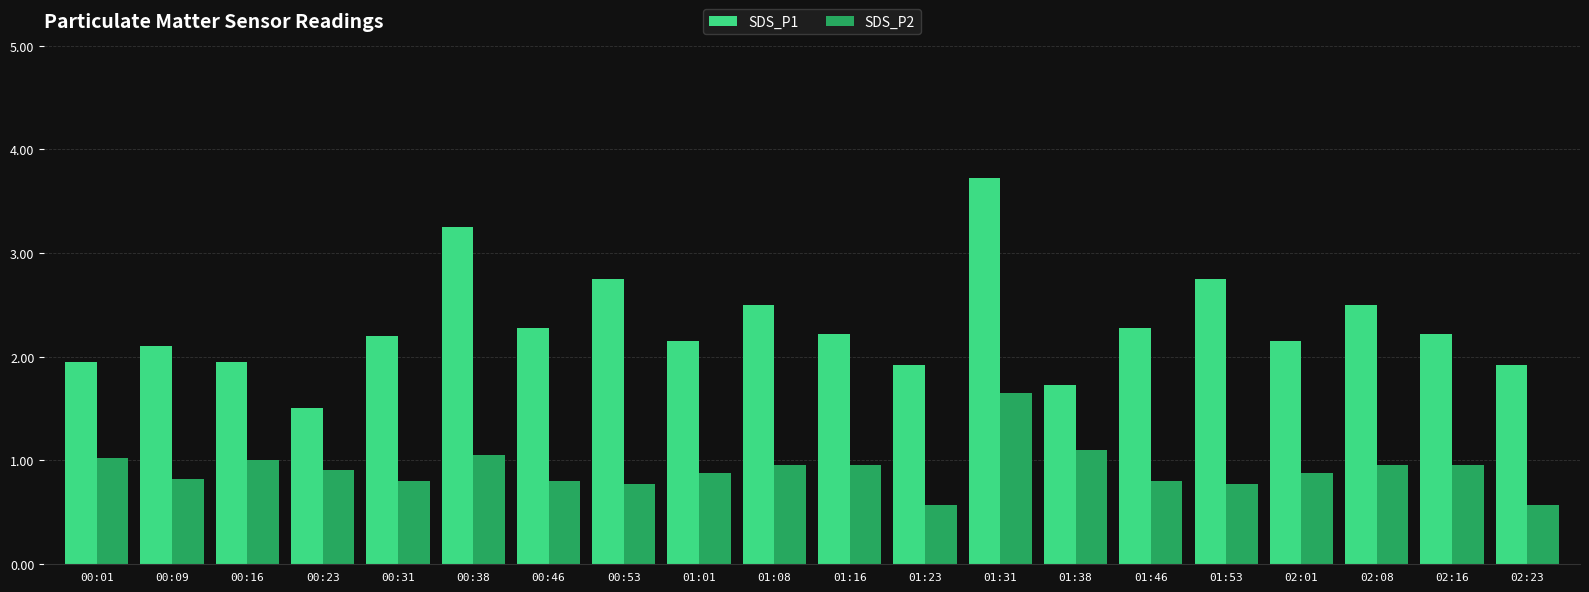

Does the chart contain stacked bars?

No